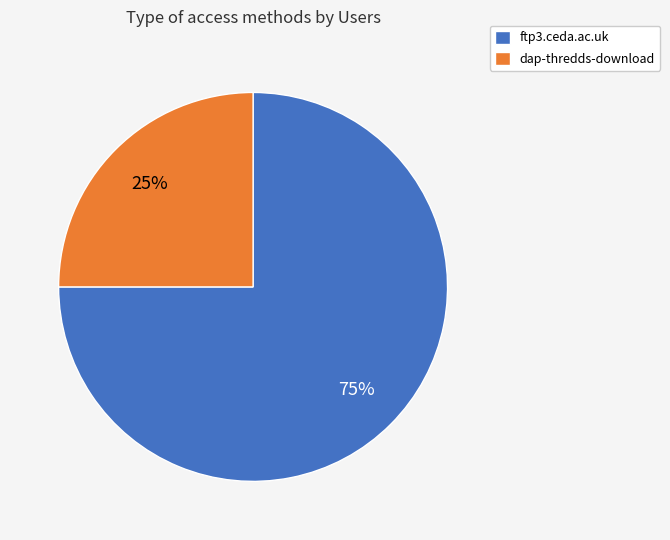

Do dap-thredds-download and ftp3.ceda.ac.uk together represent more than half of the pie?

Yes